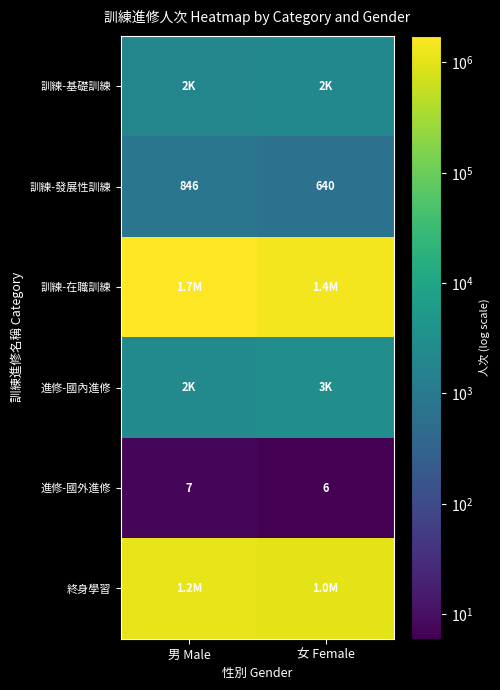

True or false: 訓練-發展性訓練 has a value of 1378 at 男 Male.

False